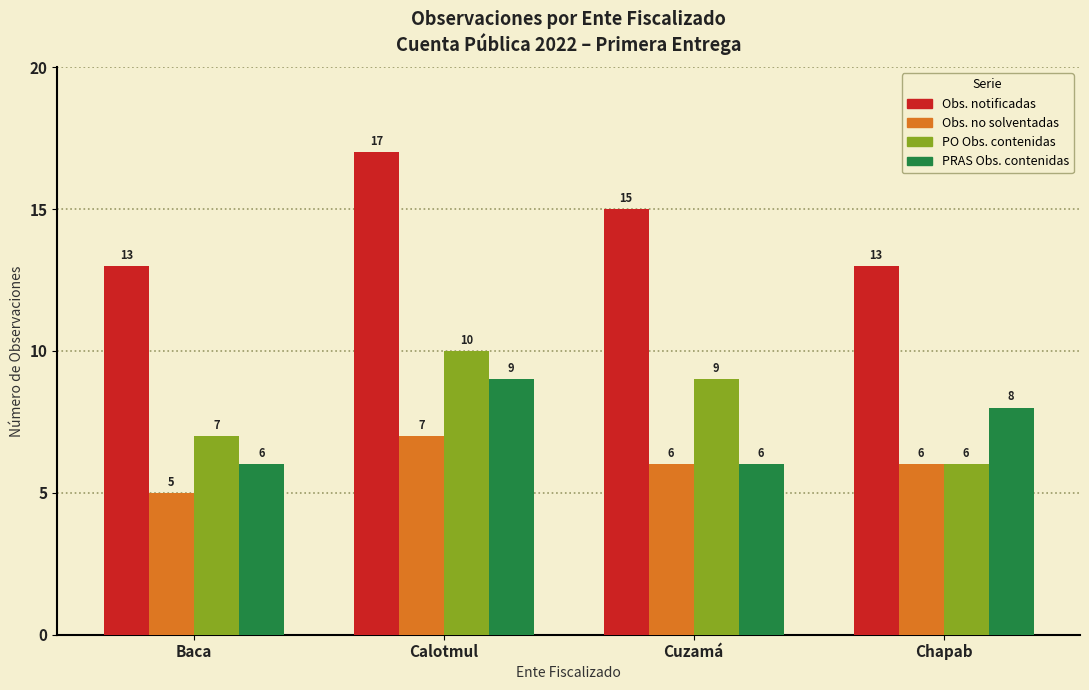

How many bars are there in each group?

4